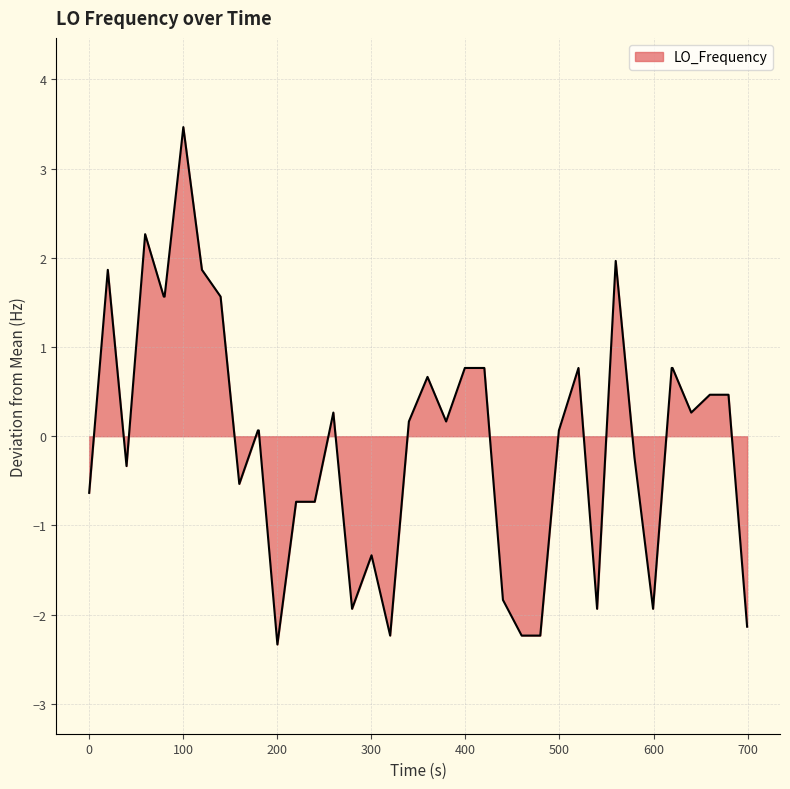

What is the smallest value displayed?

-2.3